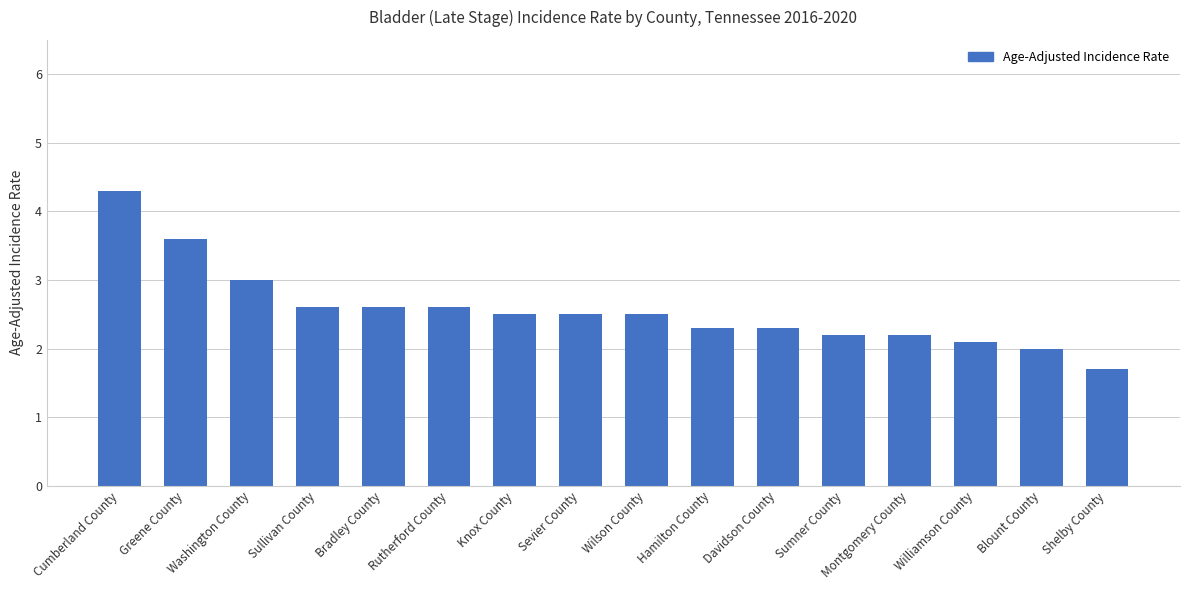

Are the bars horizontal?

No